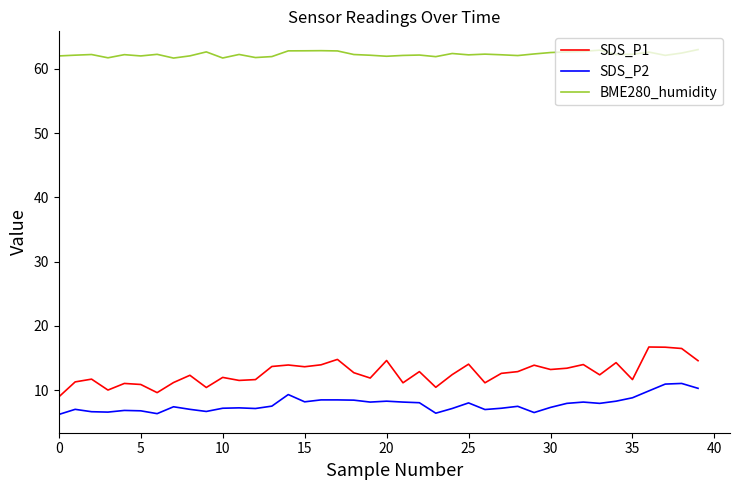

In SDS_P1, how many points are lower than both neighbors (excluding endpoints)?

12